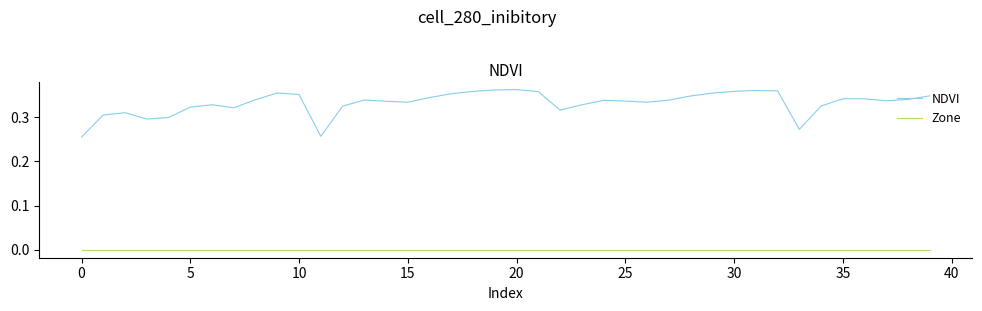

How many lines are shown in the chart?

2